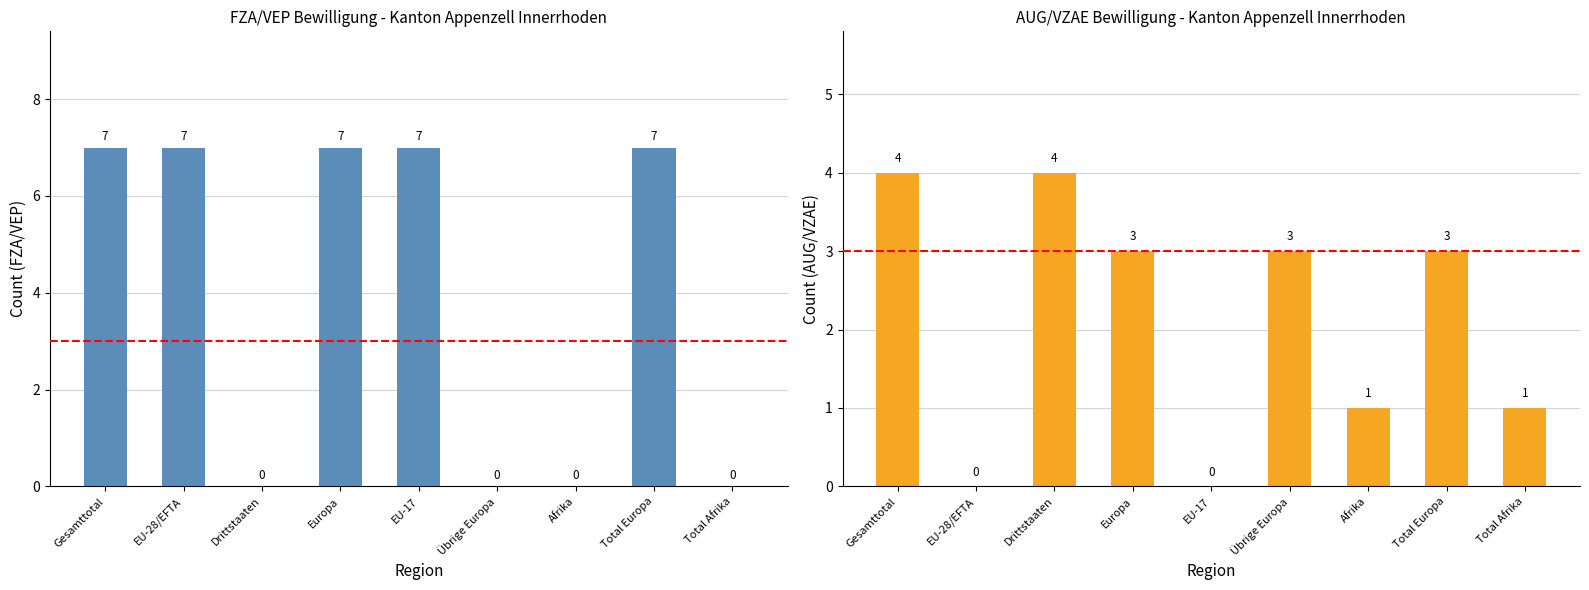

Is it true that Total FZA/VEP equals -3 at Total Afrika?

False